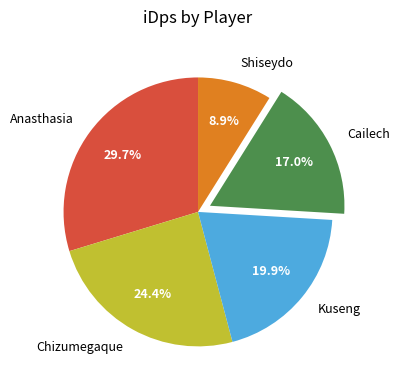

Is Kuseng the majority of the pie?

No